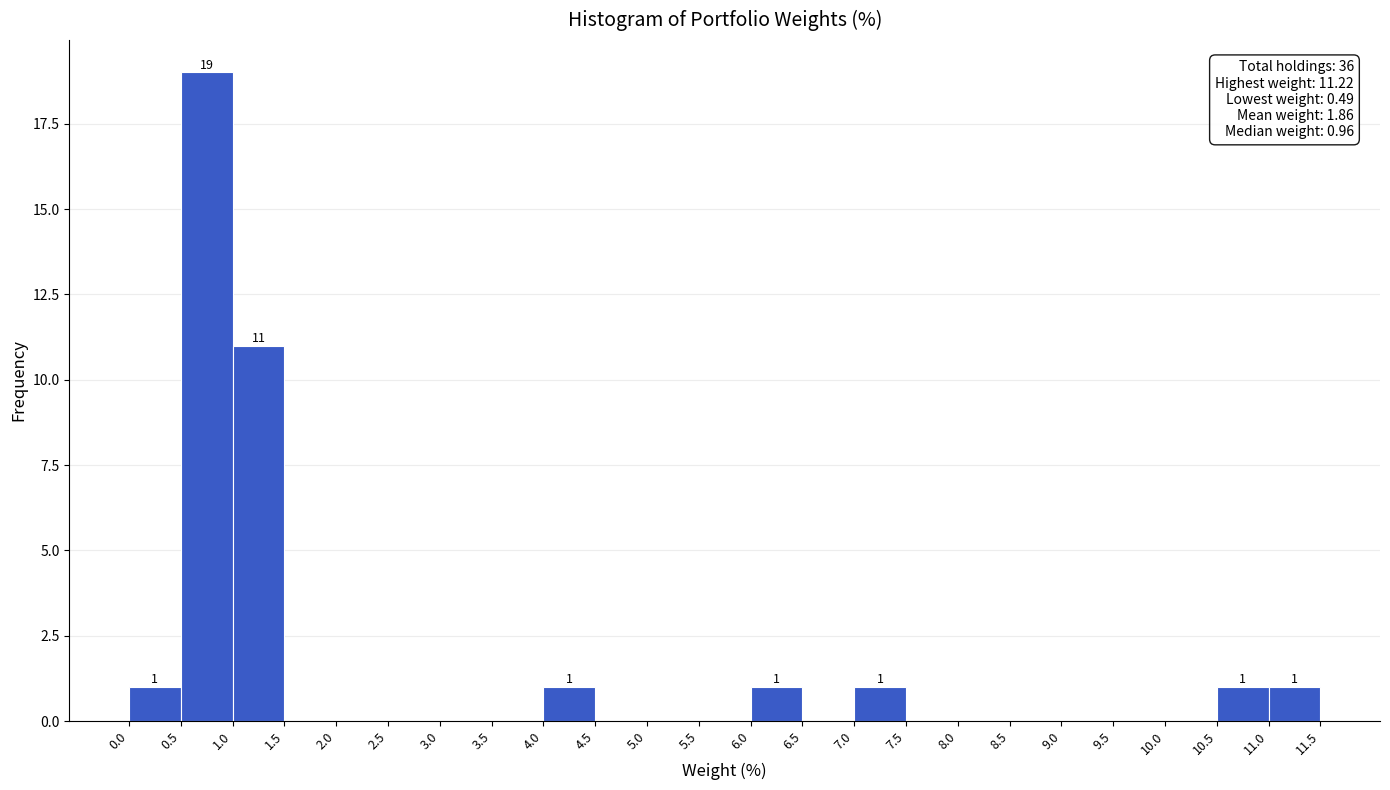

Which range on the x-axis has the tallest bar?

0.5 to 1.0